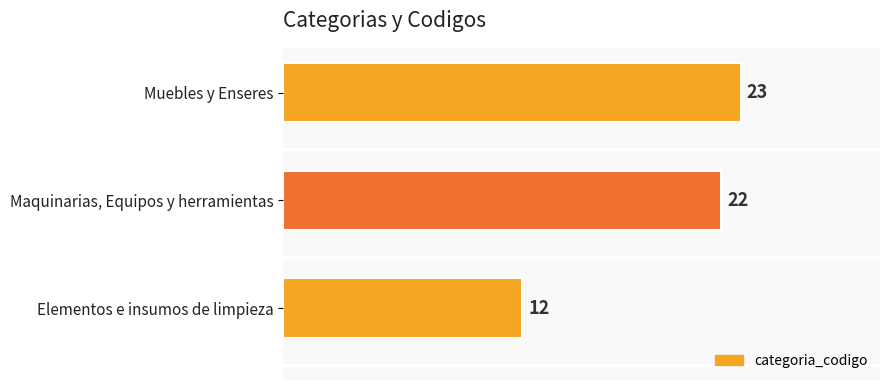

Is it true that the value at Muebles y Enseres is 40?

False